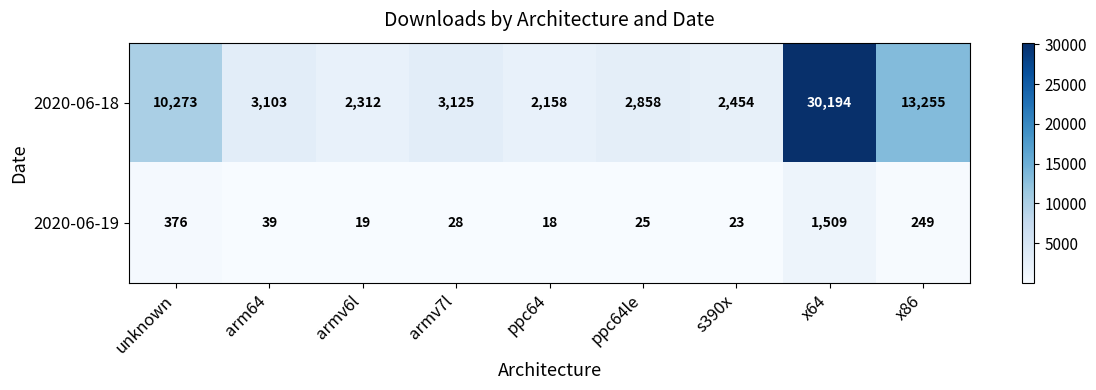

What is the difference between the highest and lowest values at armv6l?

2293